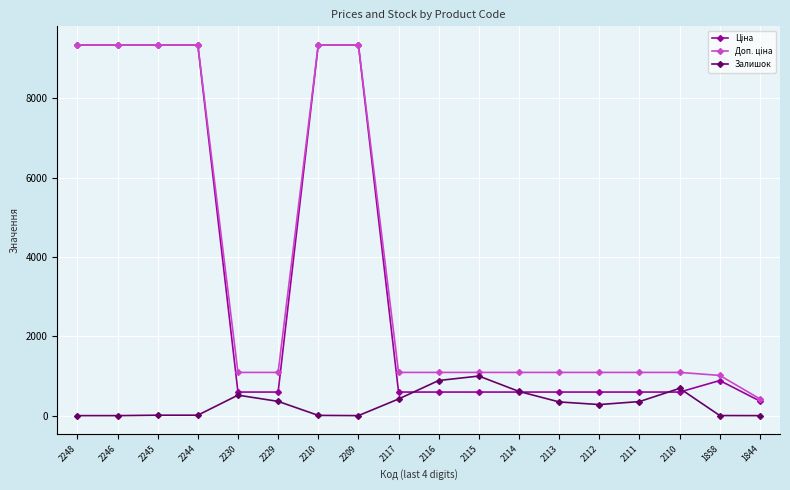

What is the total value across all series at 2112?

1961.6